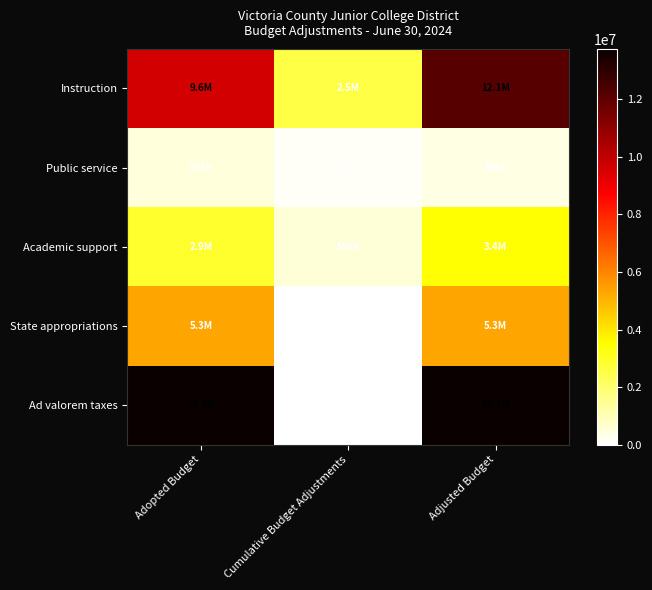

At Adopted Budget, list the series in order from smallest to largest.

Public service, Academic support, State appropriations, Instruction, Ad valorem taxes